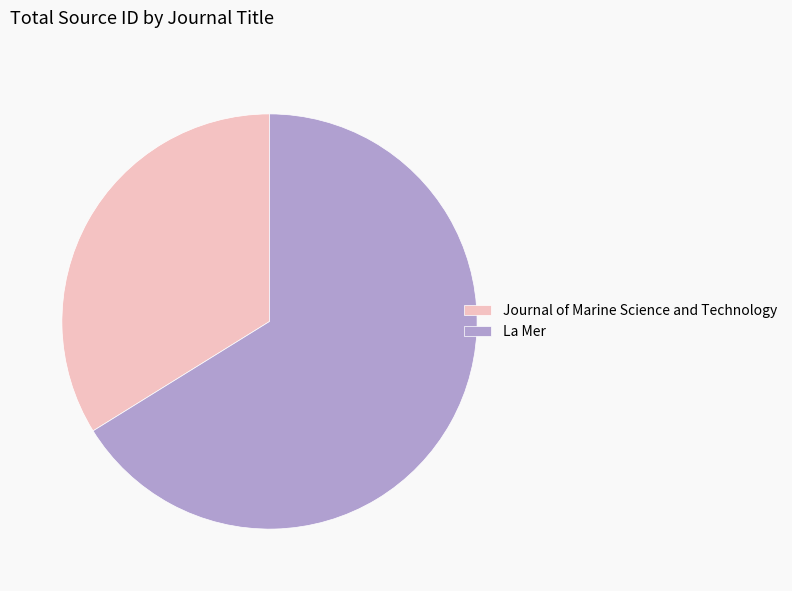

Is it true that La Mer is 57% of the pie?

False